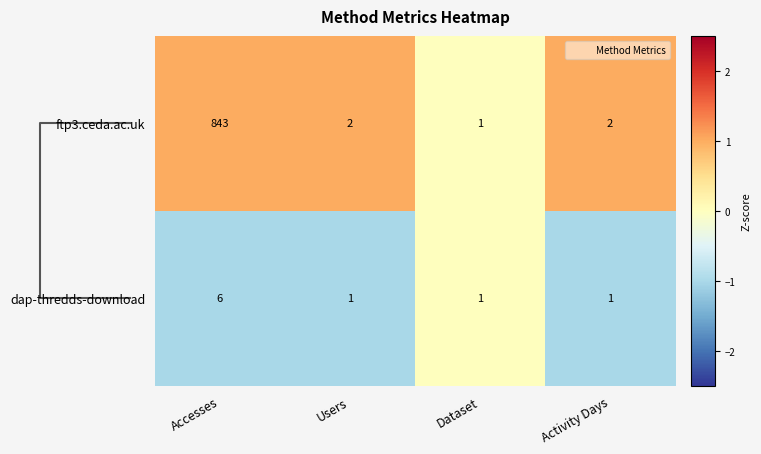

Which series has the largest total across all categories?

ftp3.ceda.ac.uk